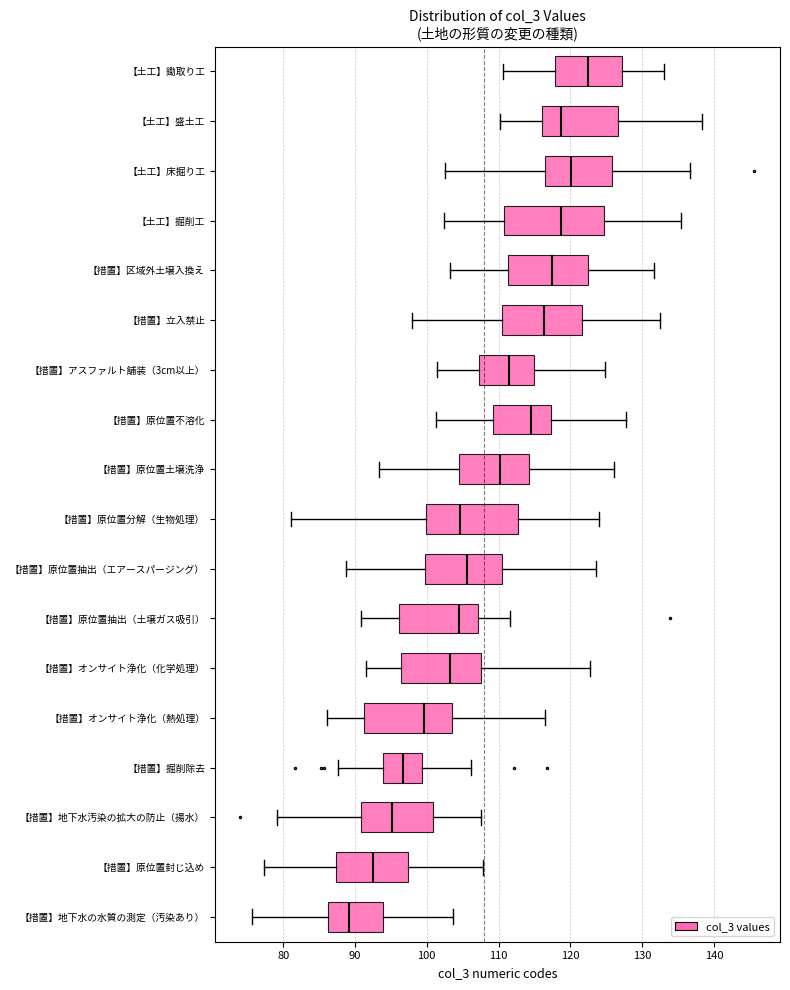

Reading bottom to top, transcribe this box plot: for each box, give where its median line is, the range the box spans, and where its two whiskers end, as read against the x-axis. The values are not printed on the chart, so give them approximately, as read against the axis.

【措置】地下水の水質の測定（汚染あり）: median 89, box 86 to 94, whiskers 76 to 104
【措置】原位置封じ込め: median 92, box 87 to 97, whiskers 77 to 108
【措置】地下水汚染の拡大の防止（揚水）: median 95, box 91 to 101, whiskers 79 to 108
【措置】掘削除去: median 97, box 94 to 99, whiskers 88 to 106
【措置】オンサイト浄化（熱処理）: median 100, box 91 to 104, whiskers 86 to 117
【措置】オンサイト浄化（化学処理）: median 103, box 96 to 108, whiskers 91 to 123
【措置】原位置抽出（土壌ガス吸引）: median 105, box 96 to 107, whiskers 91 to 112
【措置】原位置抽出（エアースパージング）: median 106, box 100 to 110, whiskers 89 to 124
【措置】原位置分解（生物処理）: median 105, box 100 to 113, whiskers 81 to 124
【措置】原位置土壌洗浄: median 110, box 104 to 114, whiskers 93 to 126
【措置】原位置不溶化: median 114, box 109 to 117, whiskers 101 to 128
【措置】アスファルト舗装（3cm以上）: median 112, box 107 to 115, whiskers 101 to 125
【措置】立入禁止: median 116, box 110 to 122, whiskers 98 to 133
【措置】区域外土壌入換え: median 117, box 111 to 123, whiskers 103 to 132
【土工】掘削工: median 119, box 111 to 125, whiskers 102 to 135
【土工】床掘り工: median 120, box 116 to 126, whiskers 103 to 137
【土工】盛土工: median 119, box 116 to 127, whiskers 110 to 138
【土工】鋤取り工: median 123, box 118 to 127, whiskers 111 to 133